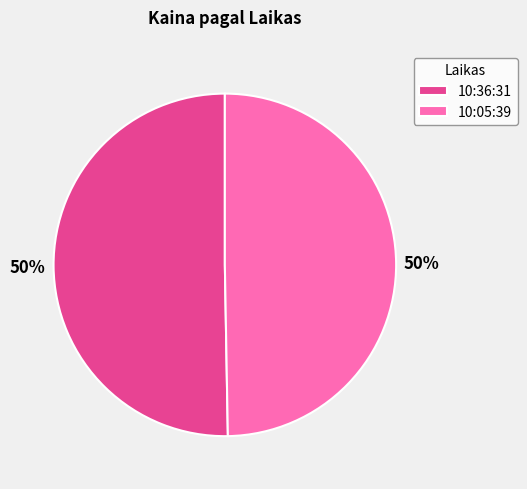

To the nearest percent, what percentage of the pie is 10:36:31?

50%